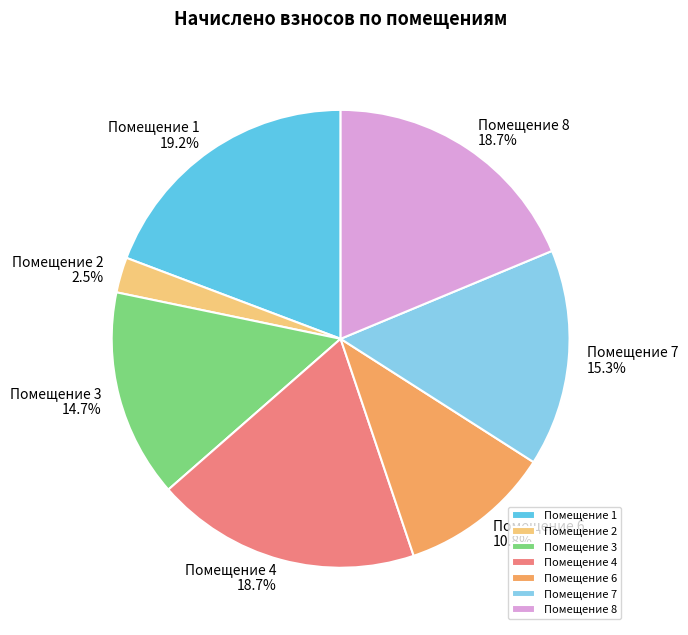

What is the largest slice in the pie chart?

Помещение 1